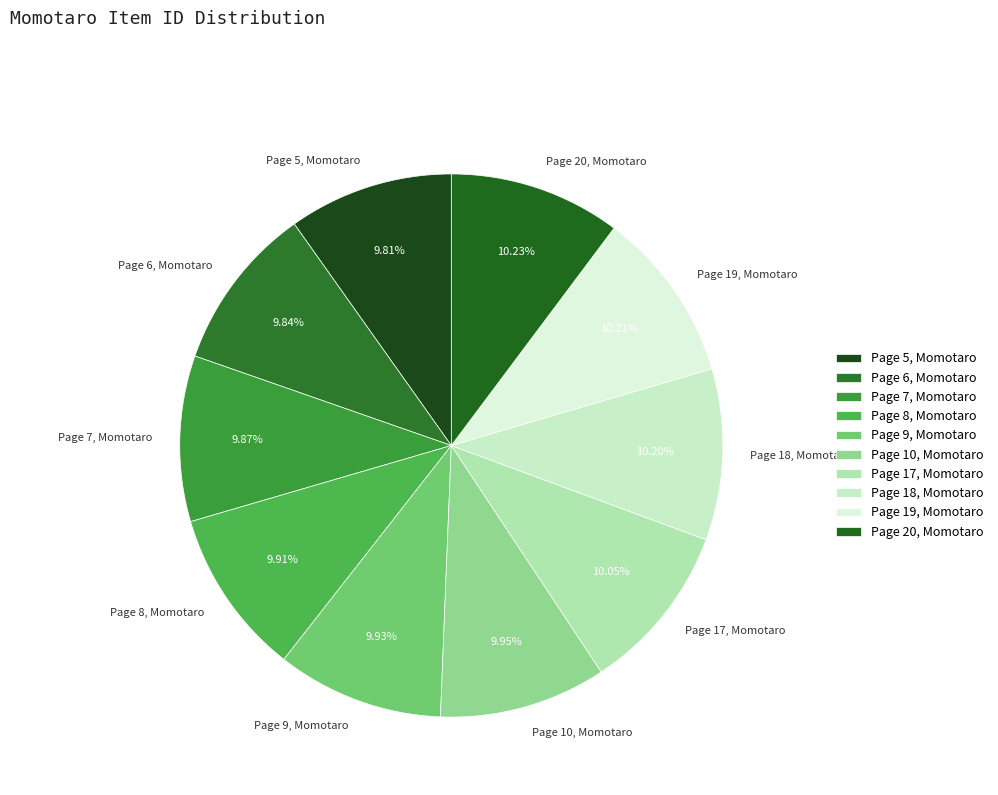

Approximately how many times larger is the value at Page 9, Momotaro compared to Page 20, Momotaro?

1.0